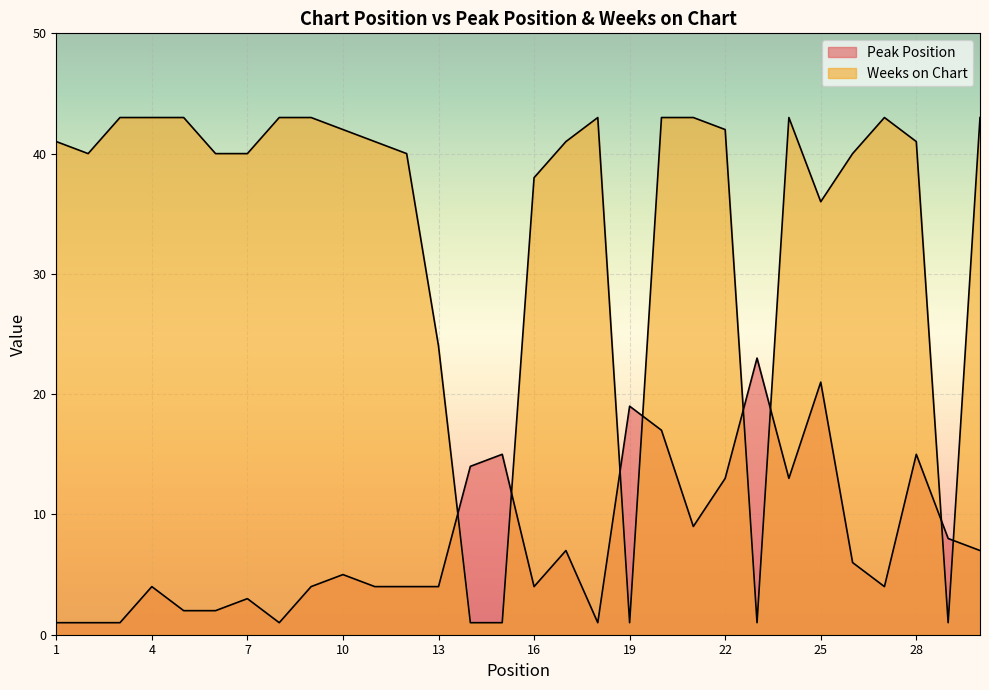

At which category does the chart reach its peak across all series?

3